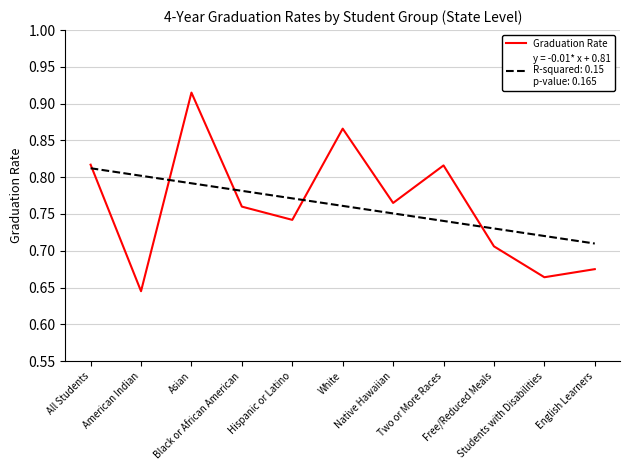

Does the chart display data point markers on the line(s)?

No